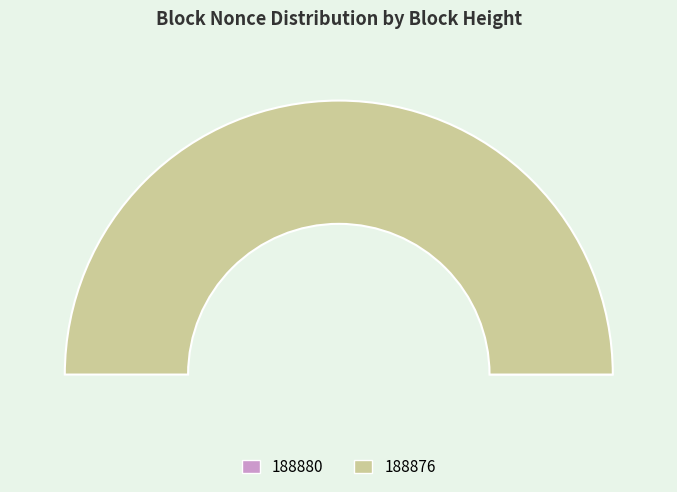

Does 188880 represent more than half of the total?

No